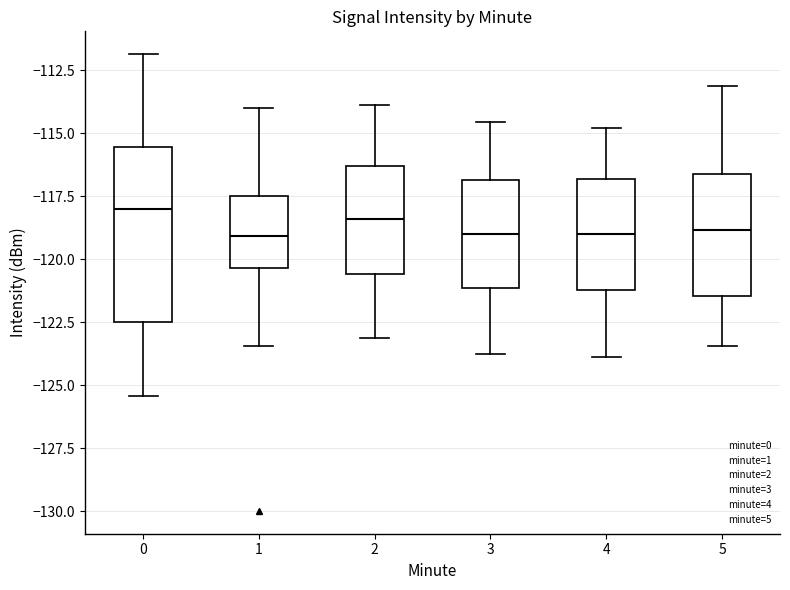

Comparing the boxes themselves (not the whiskers), which one is the tallest?

0